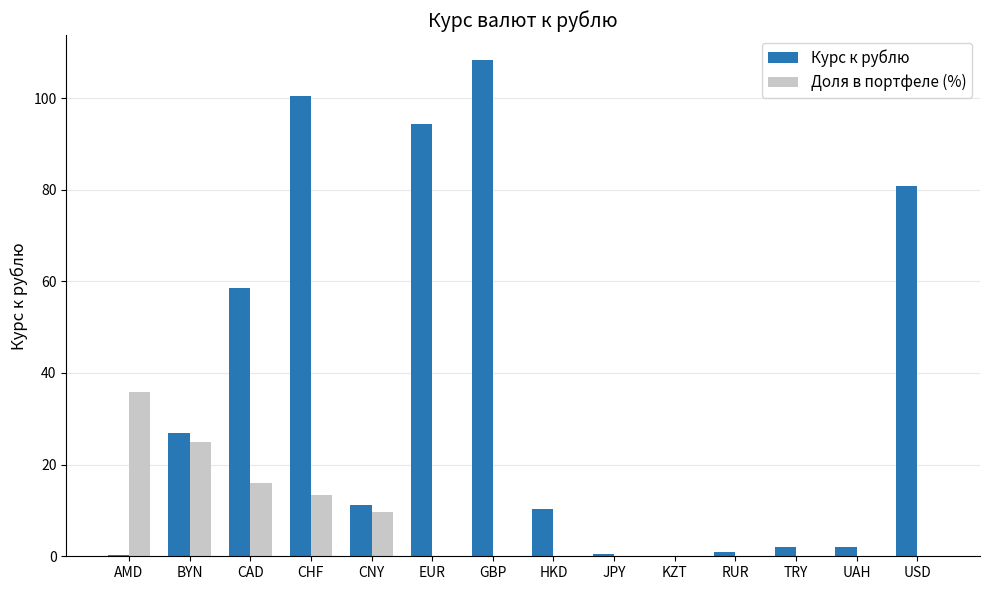

Which category has the highest value across all series?

GBP